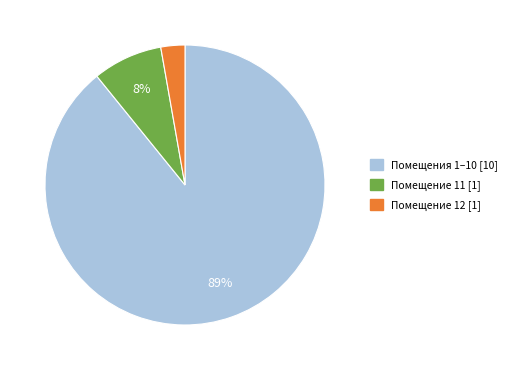

Combined, do Помещение 12 [1] and Помещение 11 [1] account for over 50%?

No